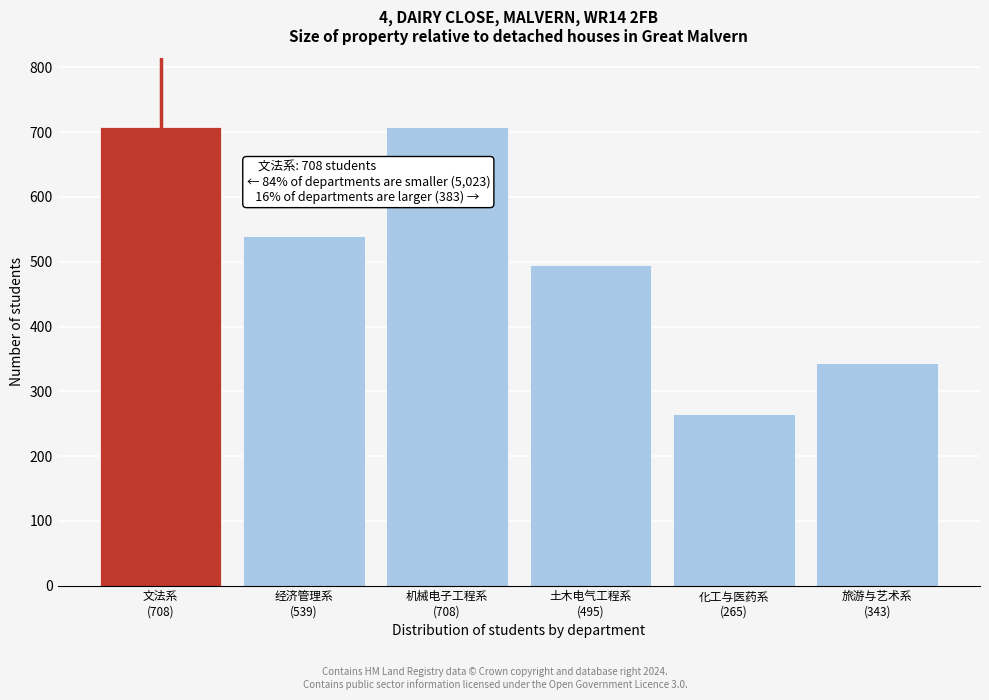

Reading left to right, list all the values displayed in this chart.

708	539	708	495	265	343